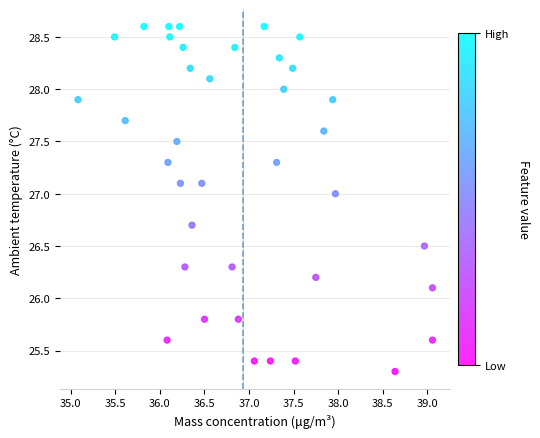

What is the range of X values (max minus min)?

4.0